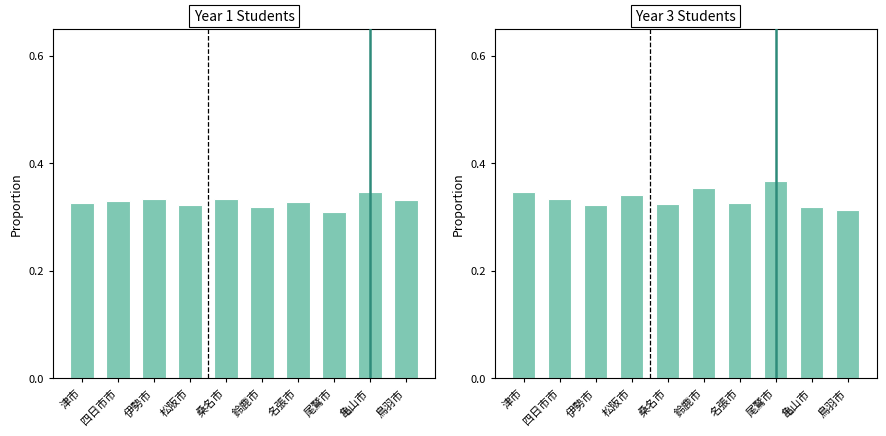

The Year 1 Students series shows 0.3 at 桑名市. True or false?

True